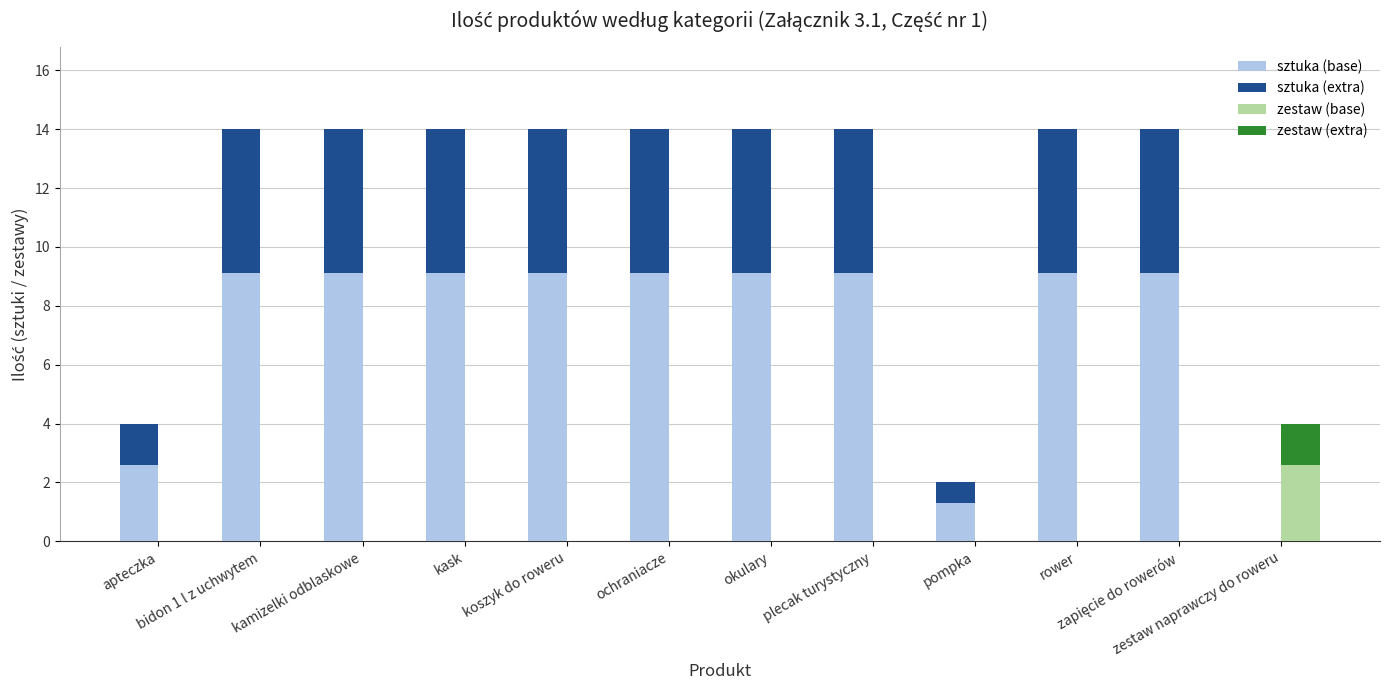

At which label does sztuka (extra) reach its minimum?

zestaw naprawczy do roweru